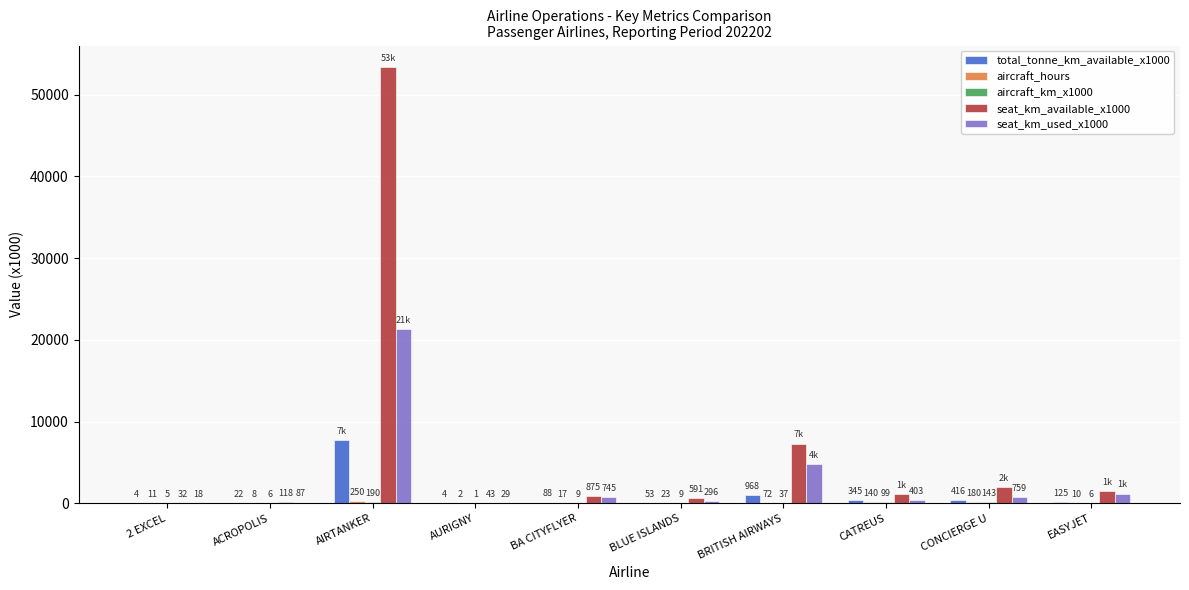

What is the difference between the seat_km_available_x1000 values at BRITISH AIRWAYS and 2 EXCEL?

7267.0